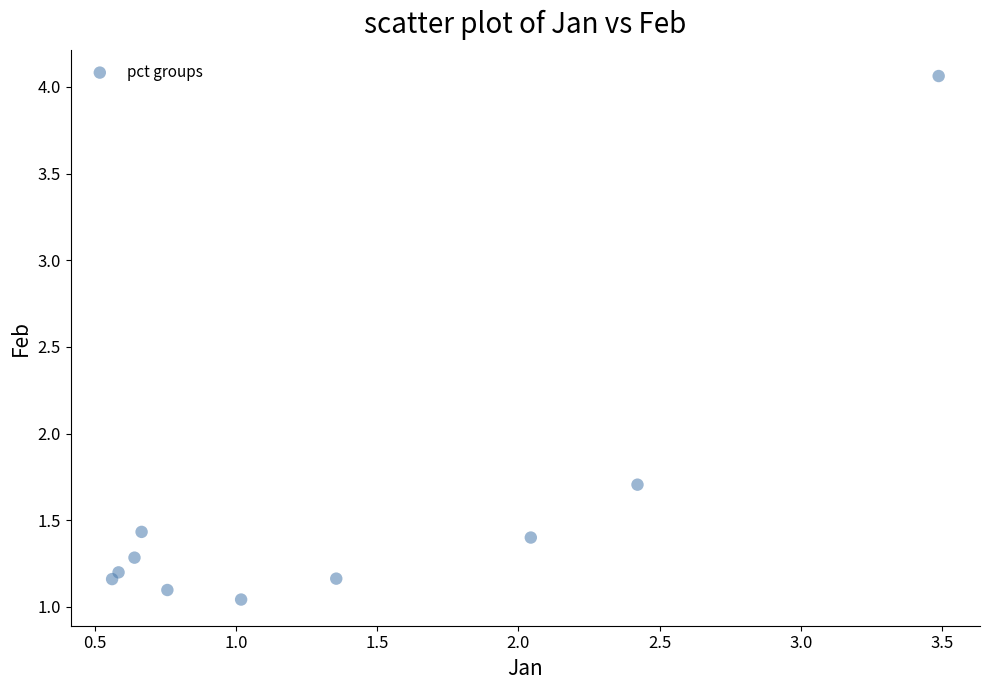

What Y value in the scatter plot is closest to 2?

1.7